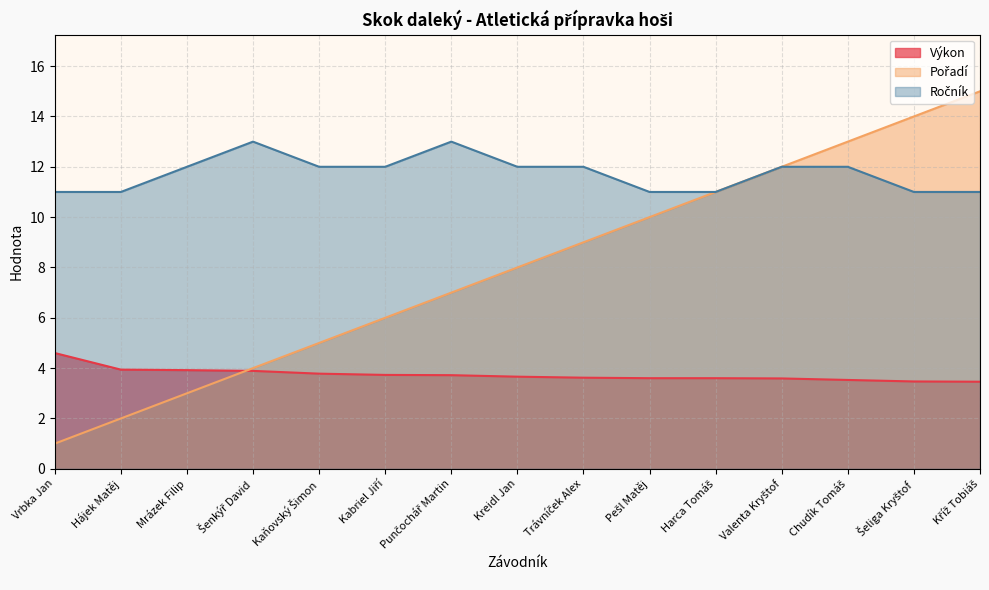

What is the minimum value for Výkon?

3.5